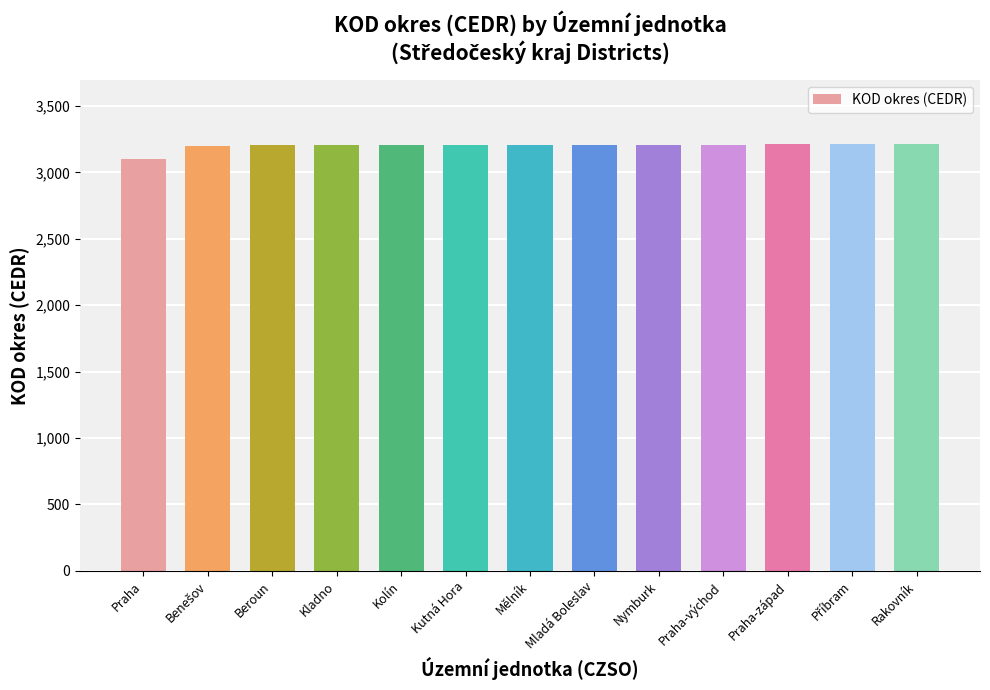

How many distinct data groups are displayed?

1